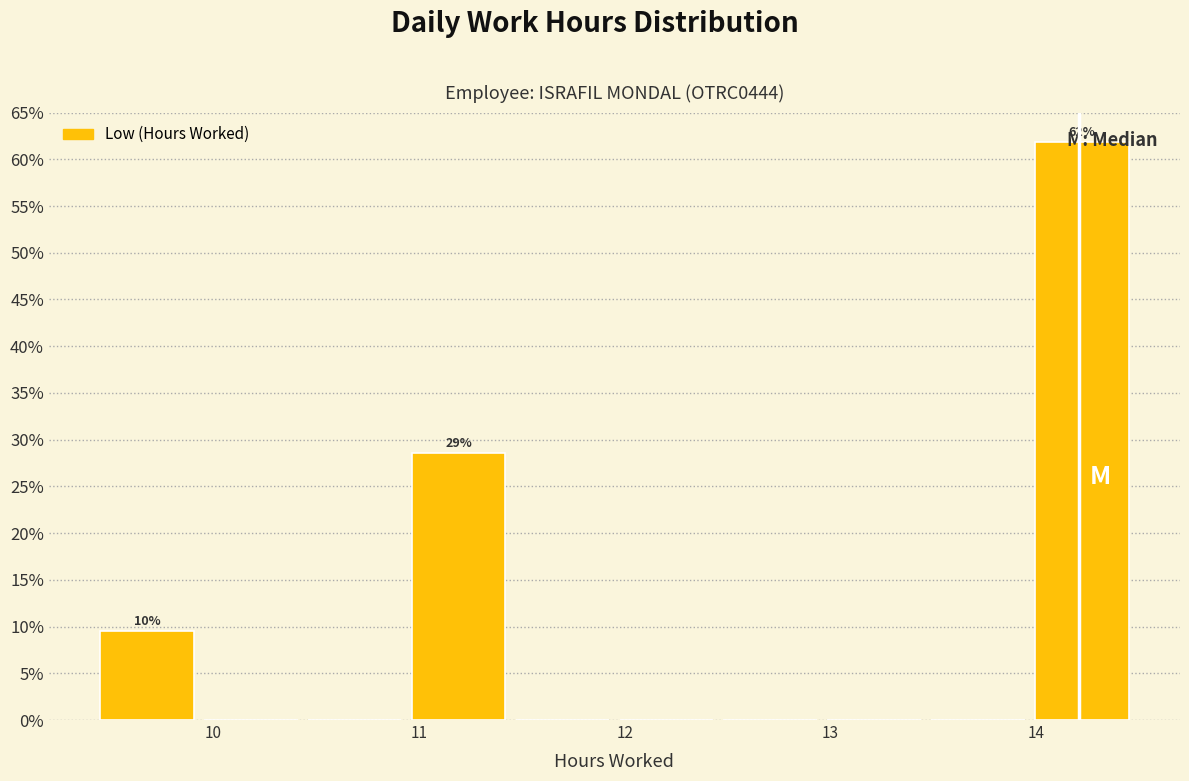

Over which range of the x-axis is the bar tallest?

14.0 to 14.5